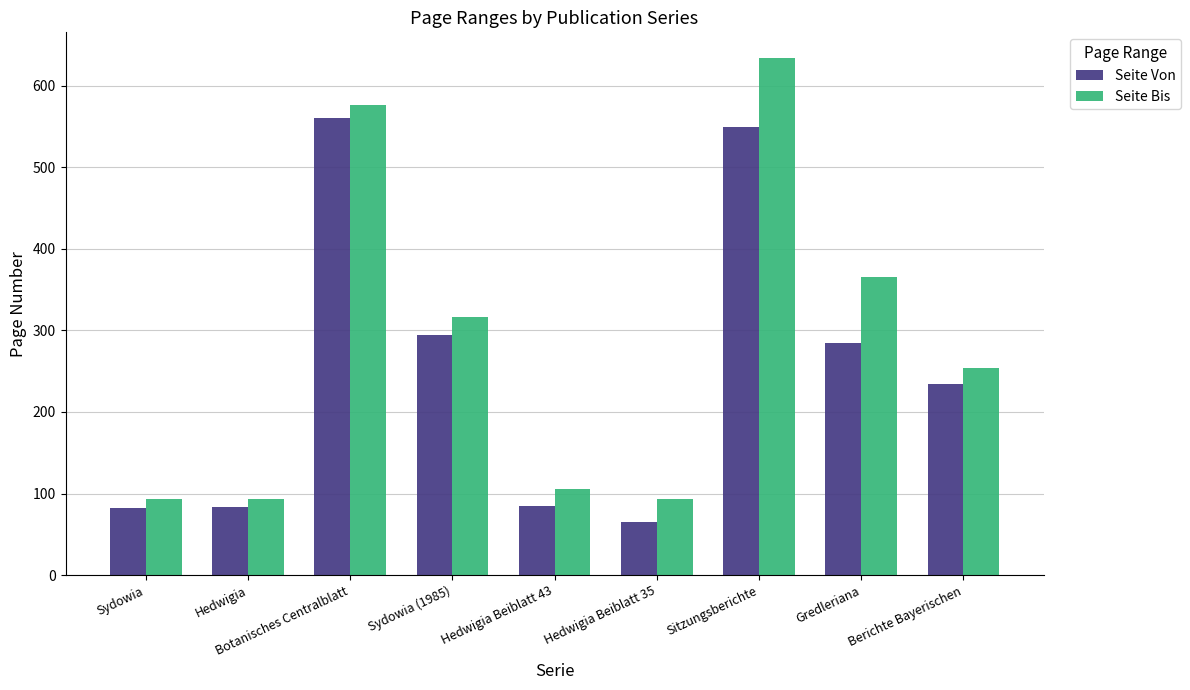

How many series are shown in this chart?

2